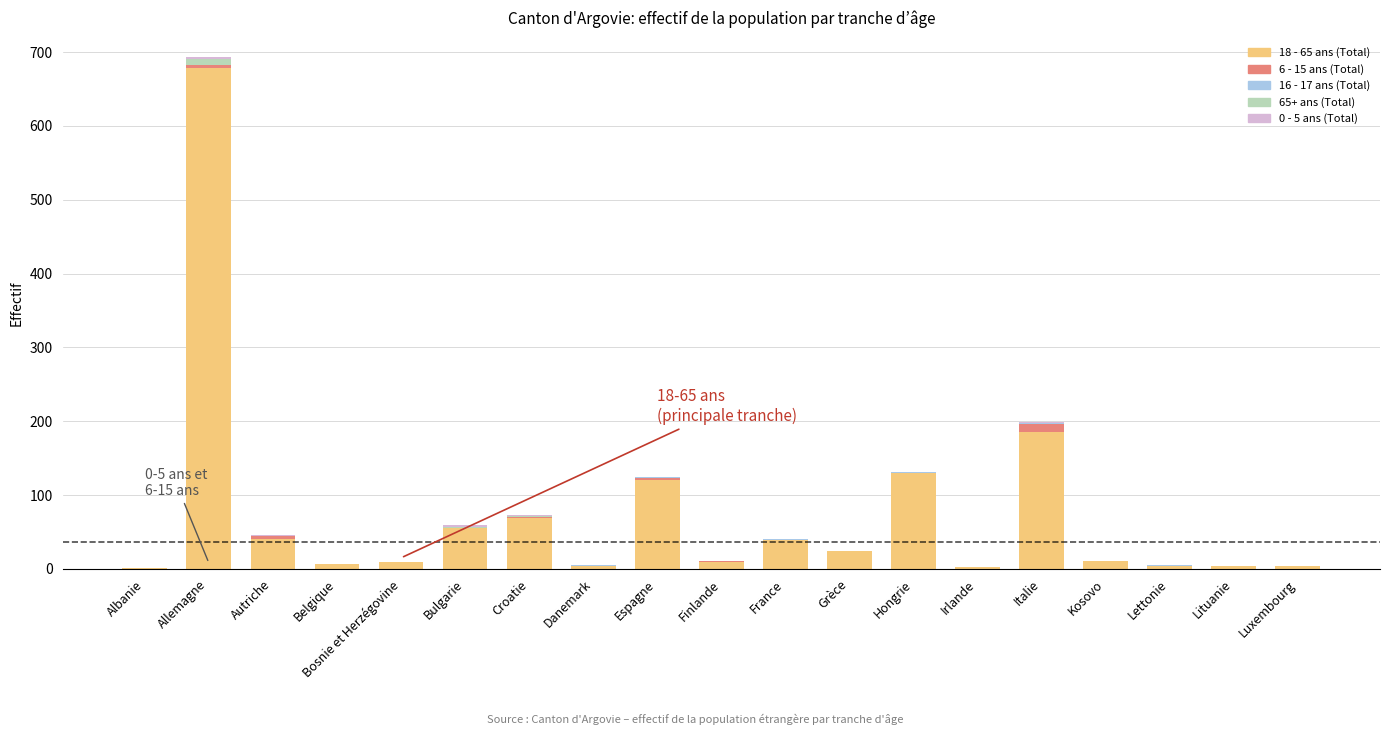

At which category is the sum across all series the highest?

Allemagne